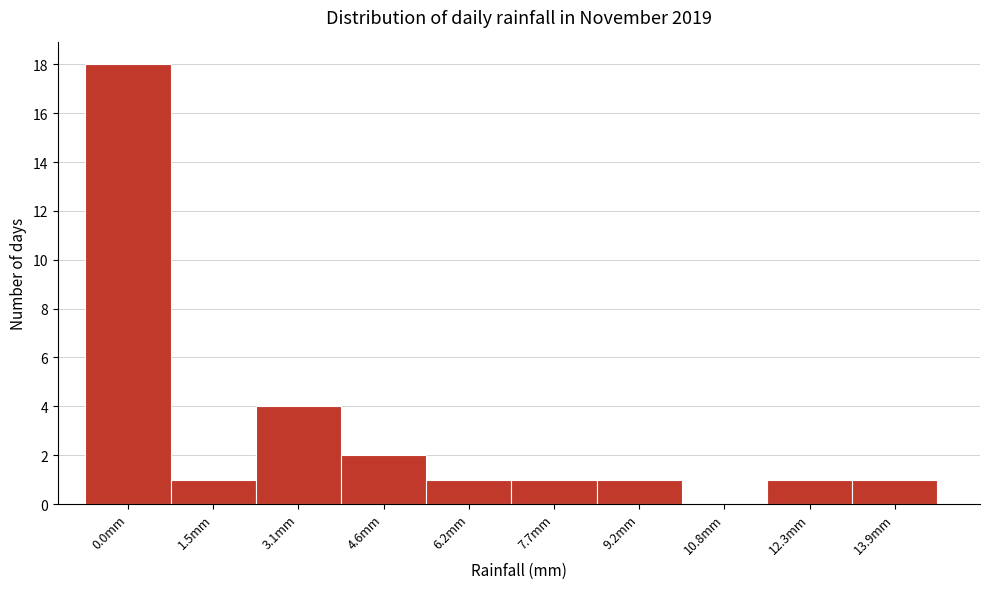

Reading right to left, list all the values displayed in this chart.

13.9mm=1	12.3mm=1	10.8mm=0	9.2mm=1	7.7mm=1	6.2mm=1	4.6mm=2	3.1mm=4	1.5mm=1	0.0mm=18